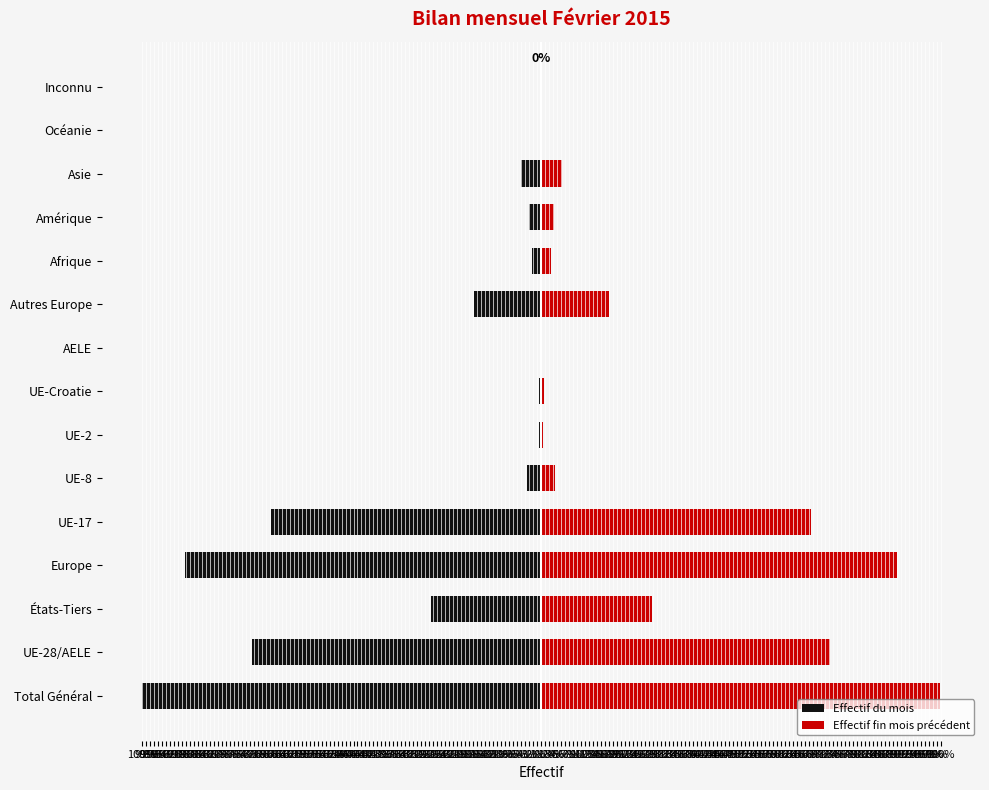

What is the greatest value displayed?

99.8